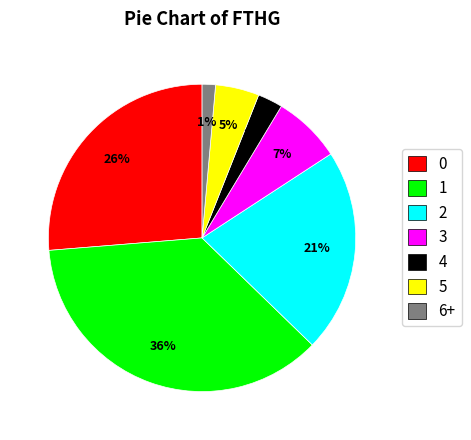

Rank the categories by value from highest to lowest.

1, 0, 2, 3, 5, 4, 6+